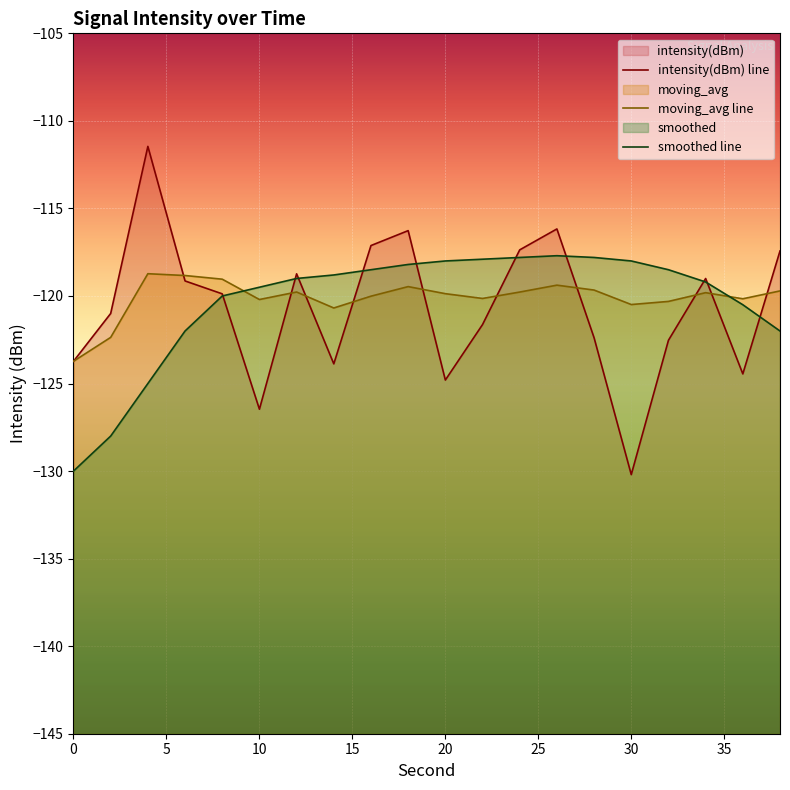

What is the approximate value of smoothed at 28?

-117.8